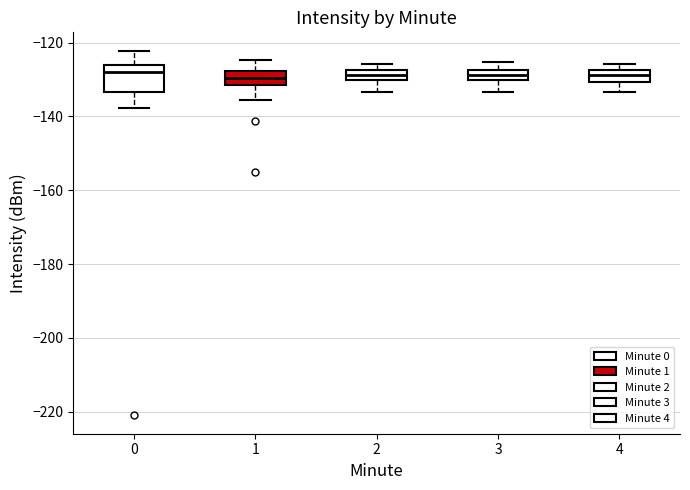

Where is the upper edge of the box at x = 3 on the y-axis? The values are not printed on the chart, so give them approximately, as read against the axis.

-128